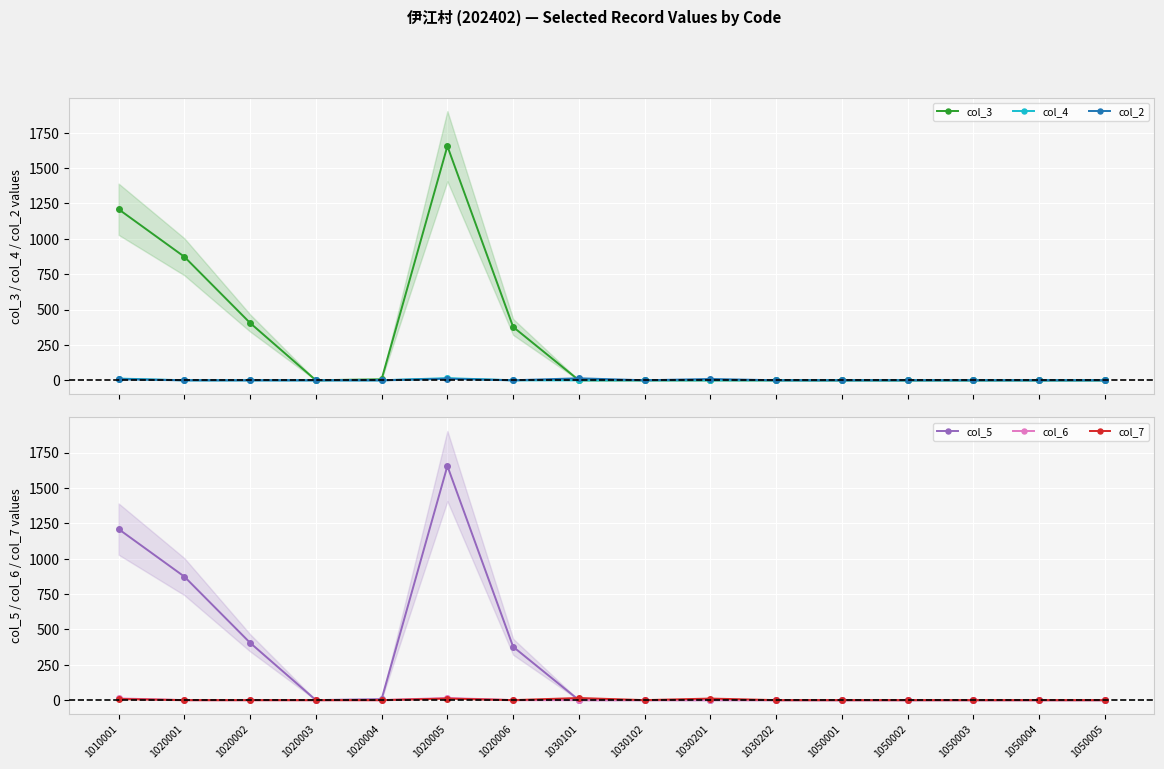

Where is the first local minimum for col_5?

1020003